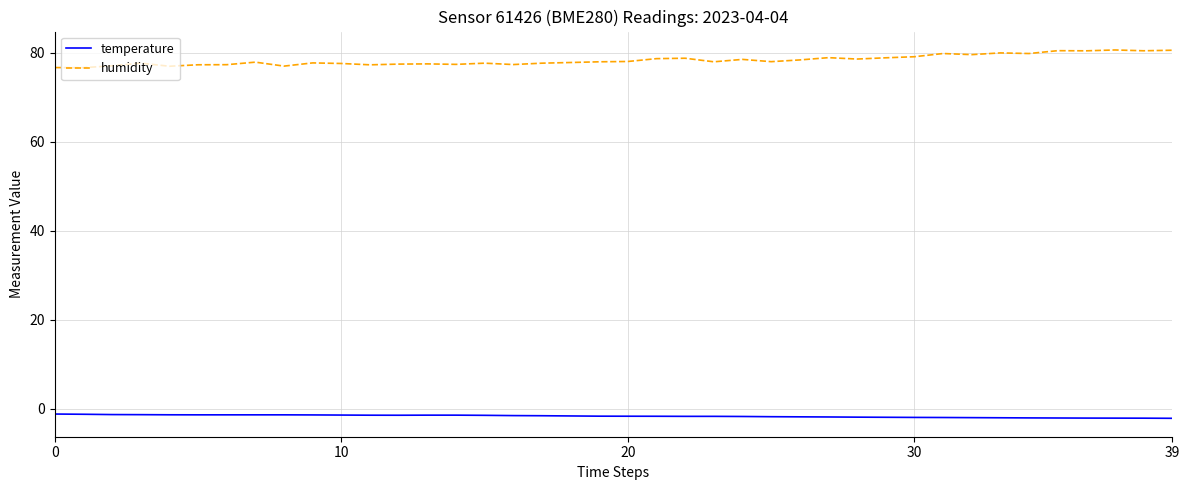

True or false: temperature and humidity cross at least once.

False